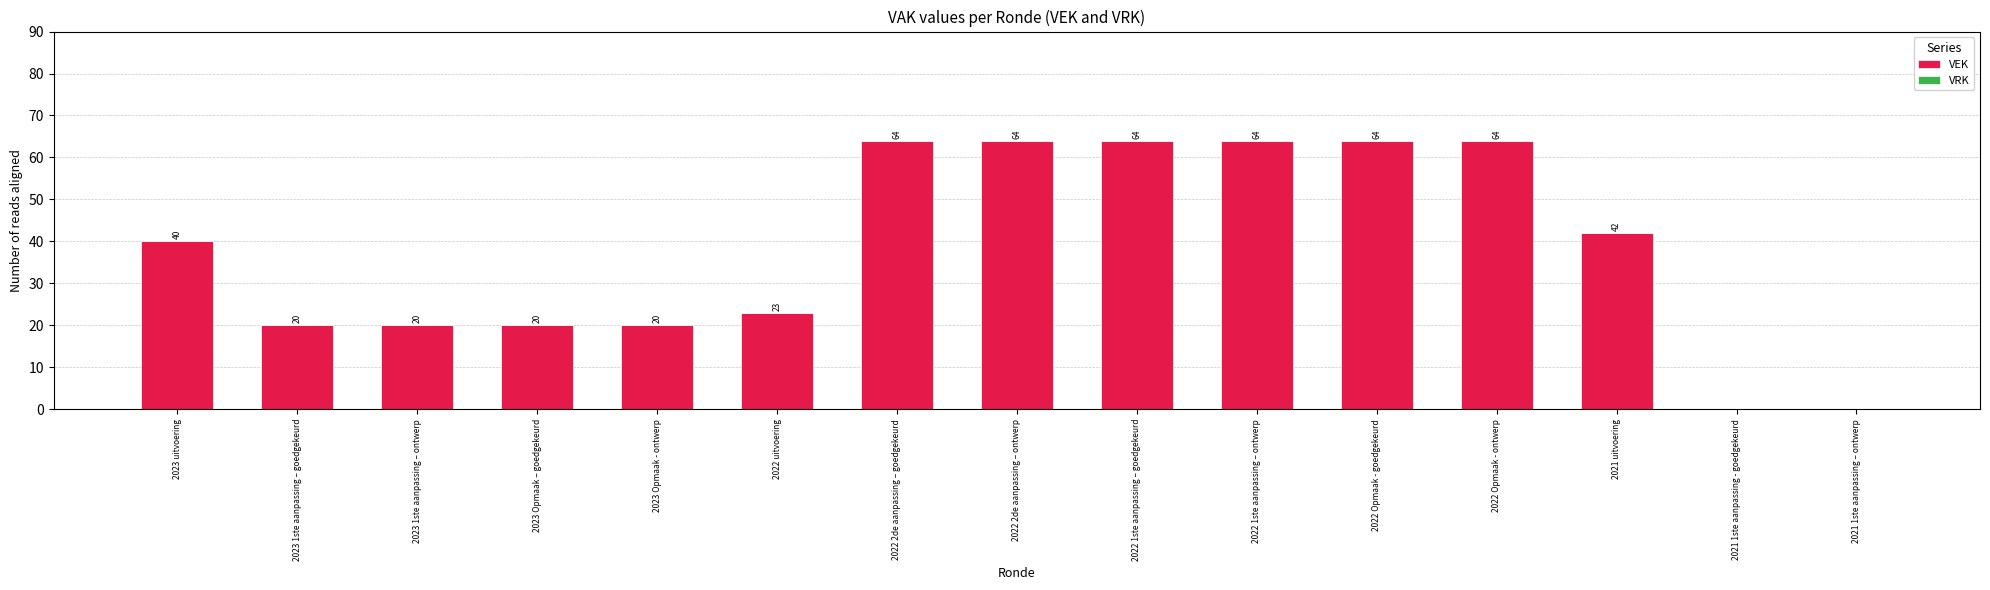

What is the maximum value shown in the chart?

64